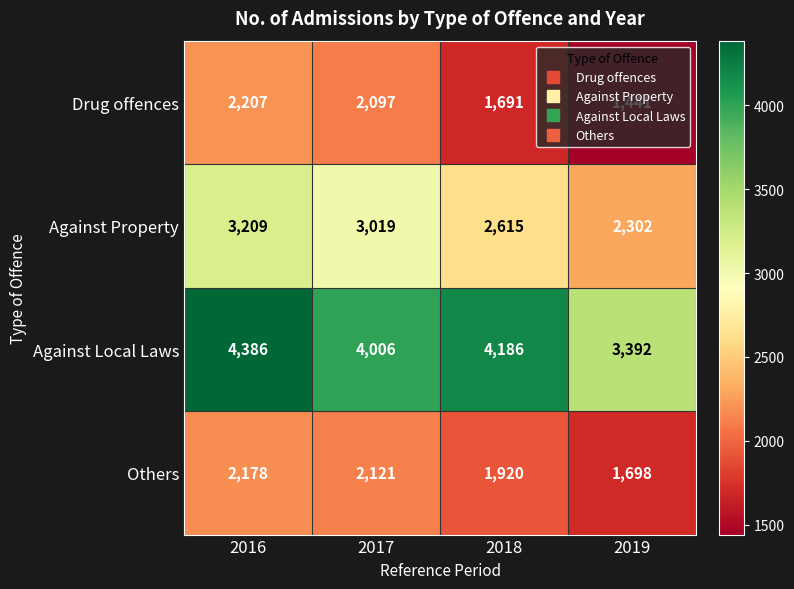

Is the value of Against Property at 2017 greater than the value of Drug offences at 2016?

Yes